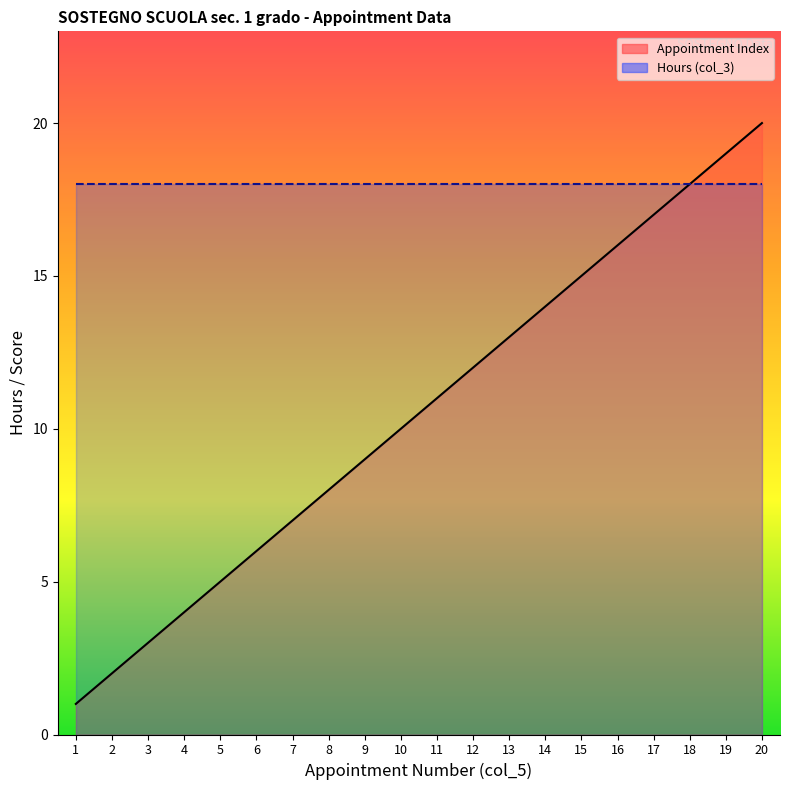

What is the maximum value shown in the chart?

20